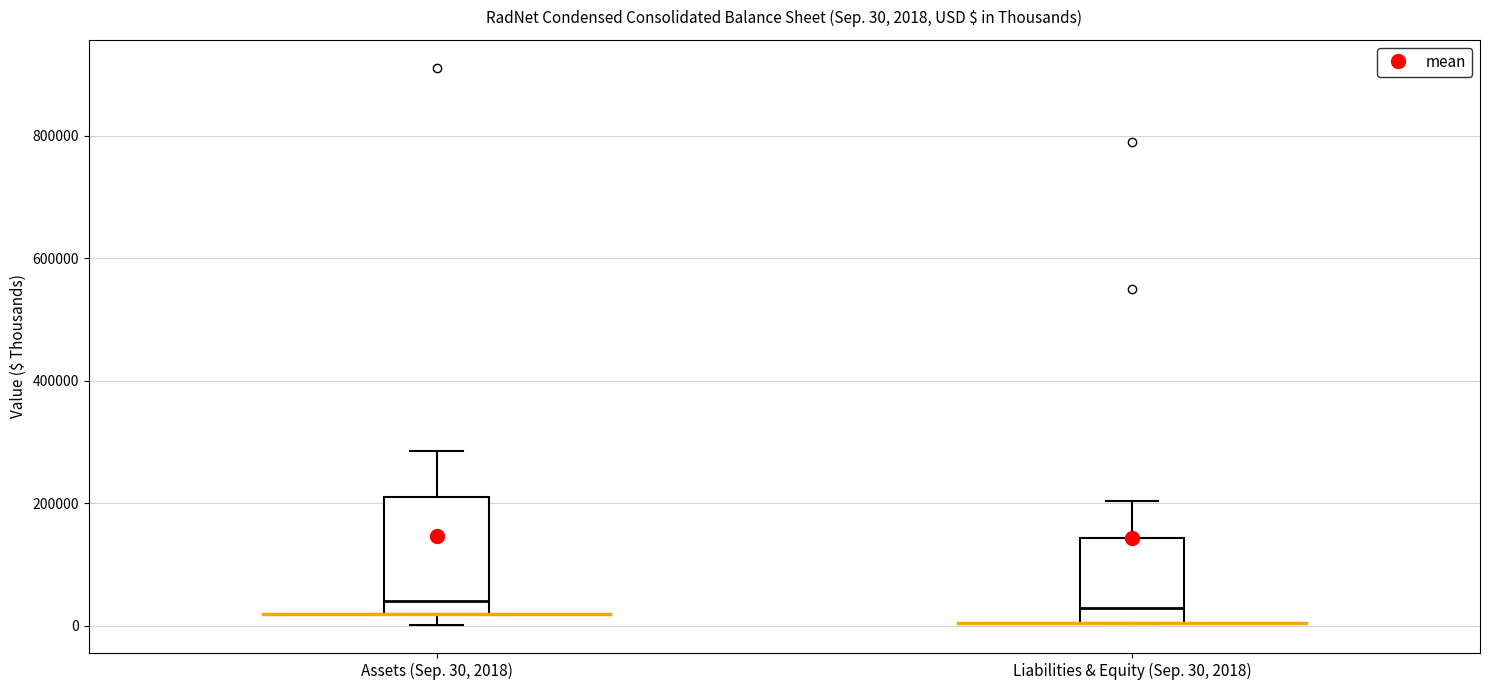

Which box is the tallest, from its lower edge to its upper edge?

Assets (Sep. 30, 2018)